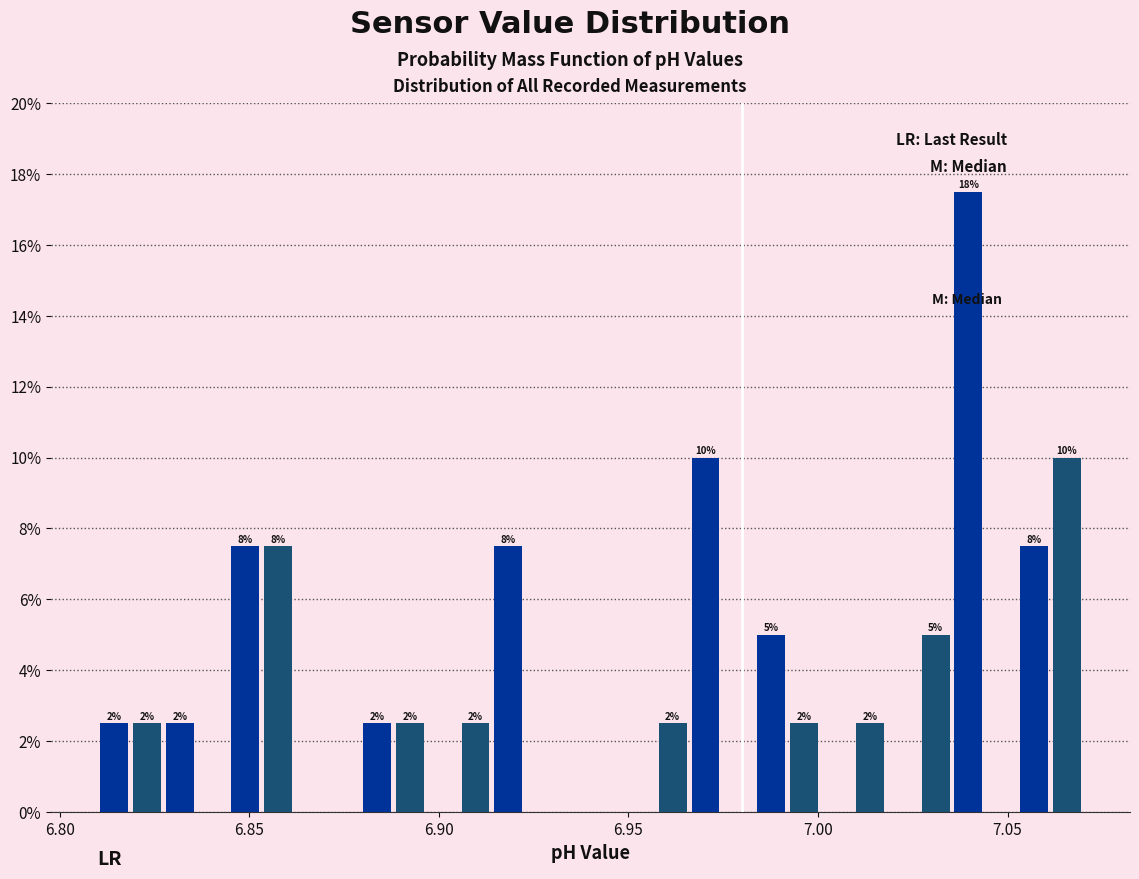

Around what value on the x-axis is the tallest bar? Give the approximate position of its centre, as read against the axis.

7.040